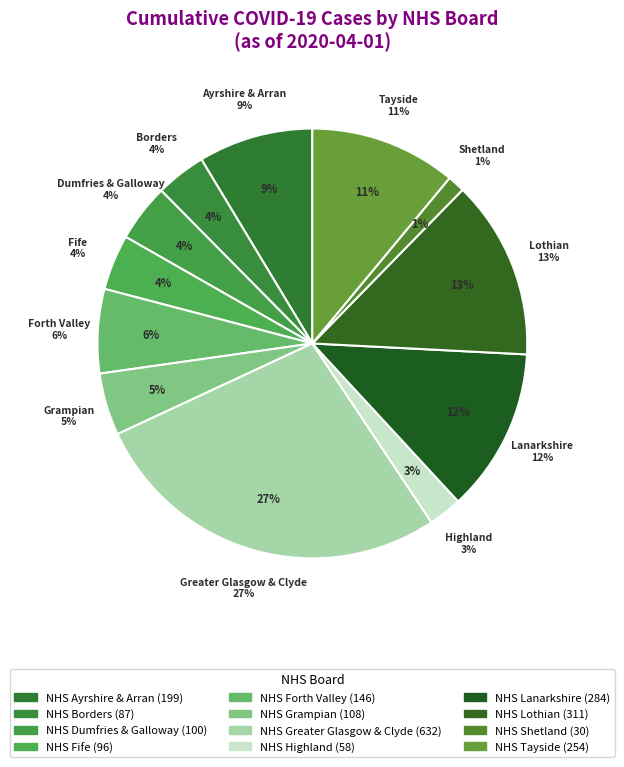

Rank the categories by value from lowest to highest.

NHS Shetland, NHS Highland, NHS Borders, NHS Fife, NHS Dumfries & Galloway, NHS Grampian, NHS Forth Valley, NHS Ayrshire & Arran, NHS Tayside, NHS Lanarkshire, NHS Lothian, NHS Greater Glasgow & Clyde